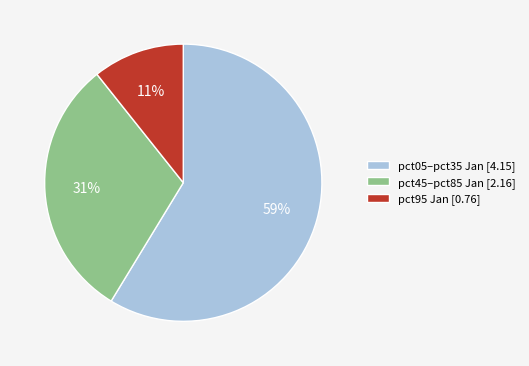

To the nearest percent, what is the average slice percentage?

33%